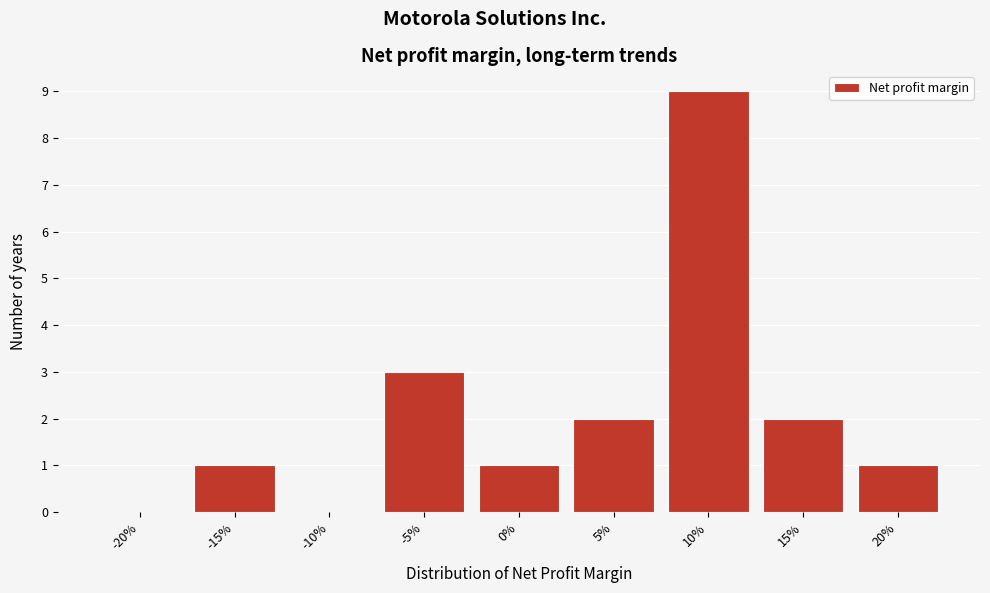

Reading left to right, extract all data points from this chart.

-20%=0	-15%=1	-10%=0	-5%=3	0%=1	5%=2	10%=9	15%=2	20%=1